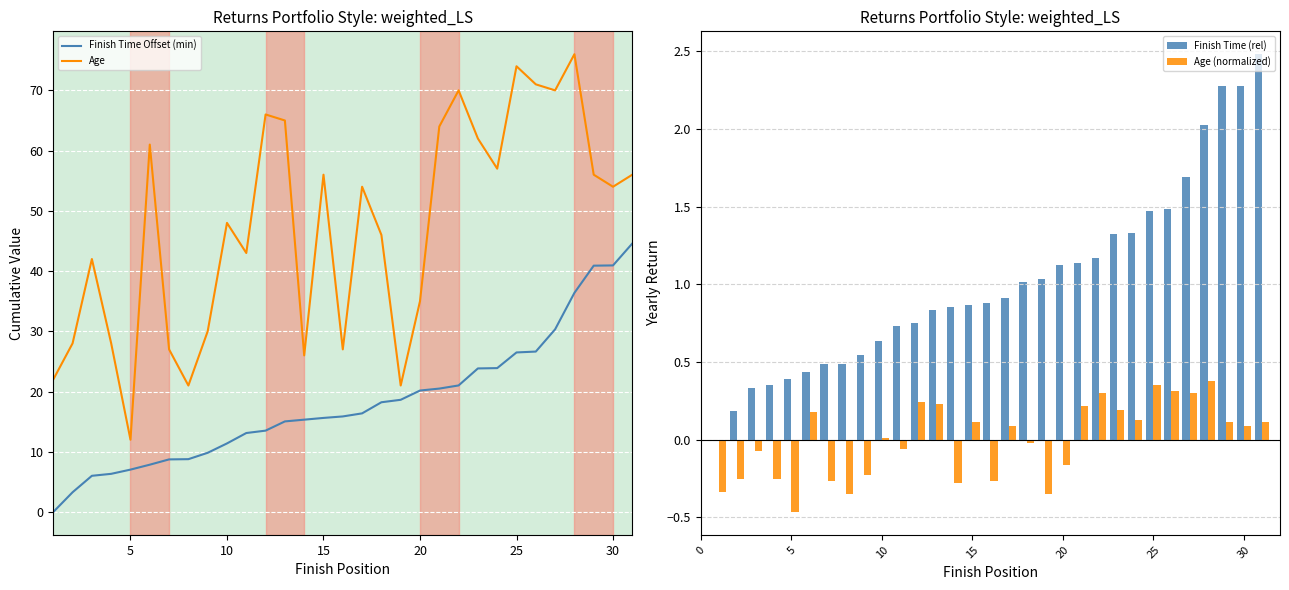

What is the highest value of the Age (normalized) series?

0.4